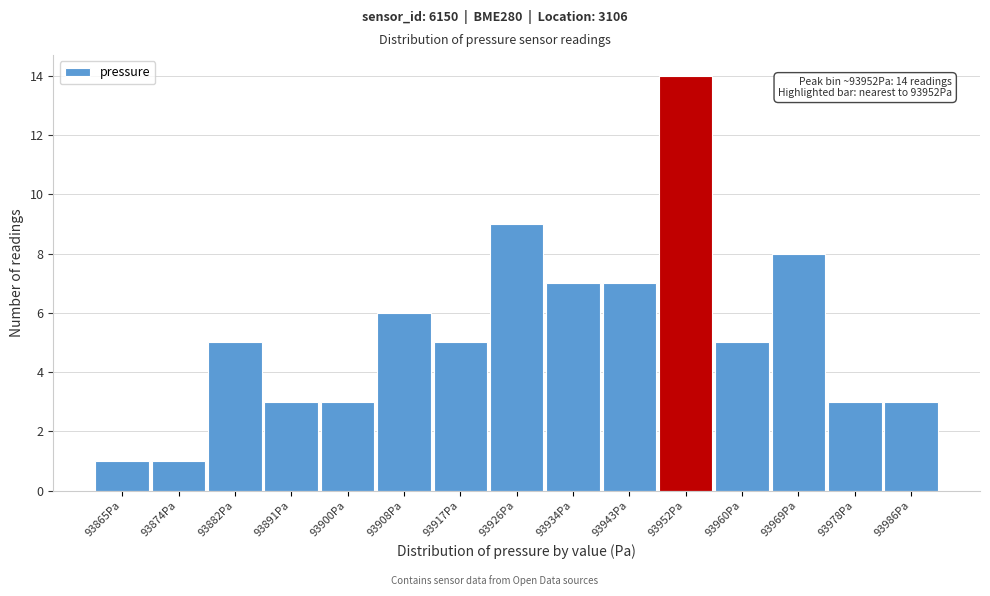

Reading right to left, what are all the values shown in this chart?

93986Pa=3	93978Pa=3	93969Pa=8	93960Pa=5	93952Pa=14	93943Pa=7	93934Pa=7	93926Pa=9	93917Pa=5	93908Pa=6	93900Pa=3	93891Pa=3	93882Pa=5	93874Pa=1	93865Pa=1